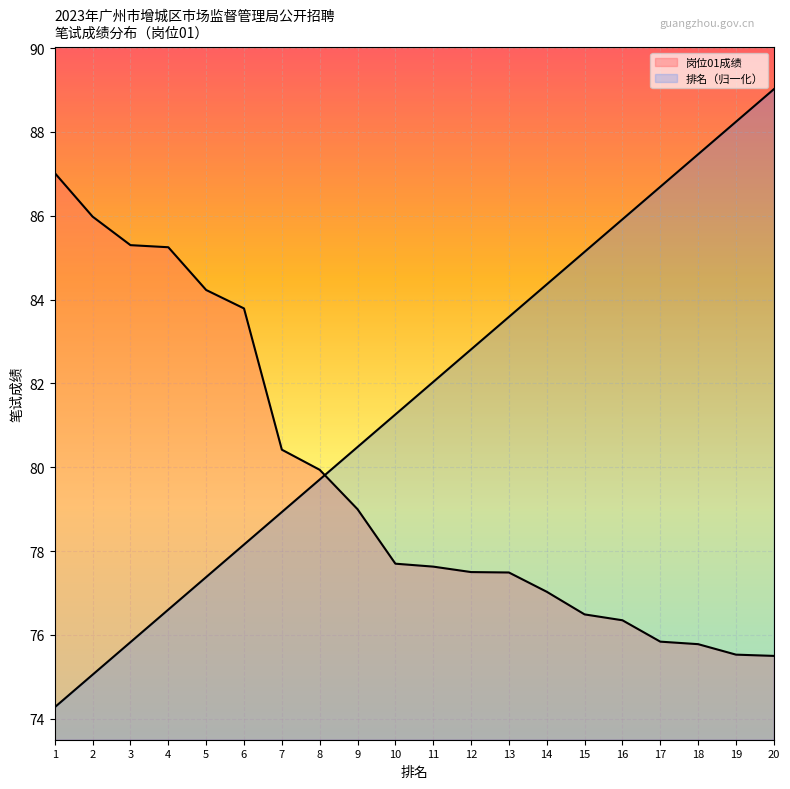

What is the average value of the 排名 series?

81.6